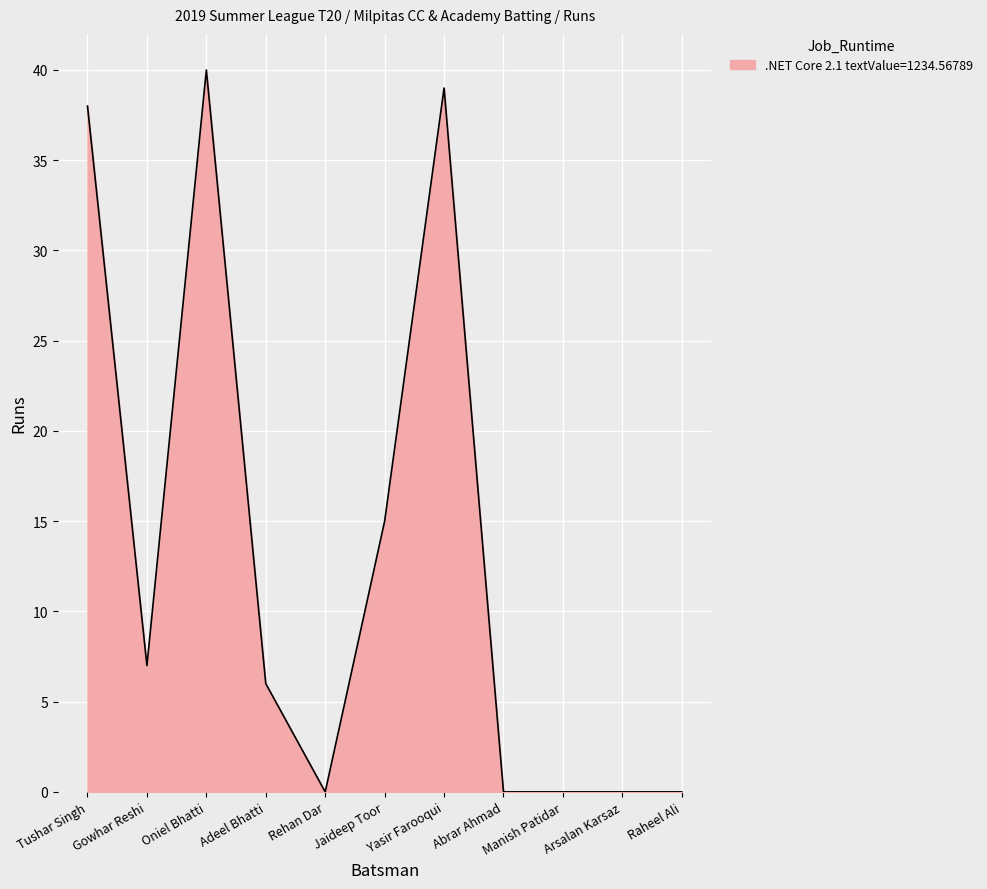

How many lines are shown in the chart?

1